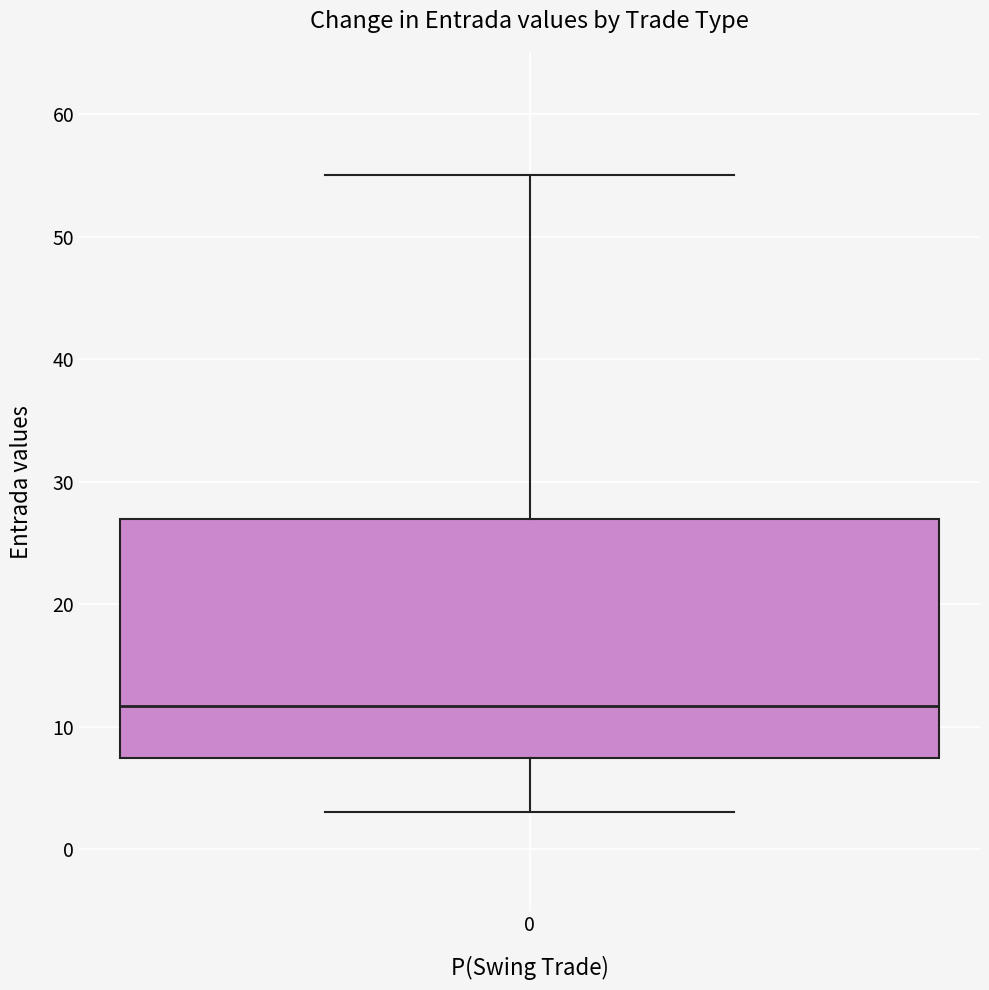

Read this box plot against the y-axis: the position of the median line, the range covered by the box, and the ends of both whiskers. The values are not printed on the chart, so give them approximately, as read against the axis.

median 12, box 7 to 27, whiskers 3 to 55